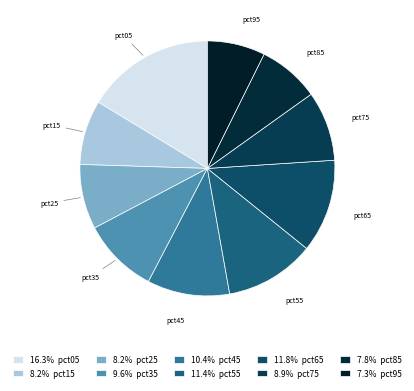

Which has a higher value, pct15 or pct55?

pct55